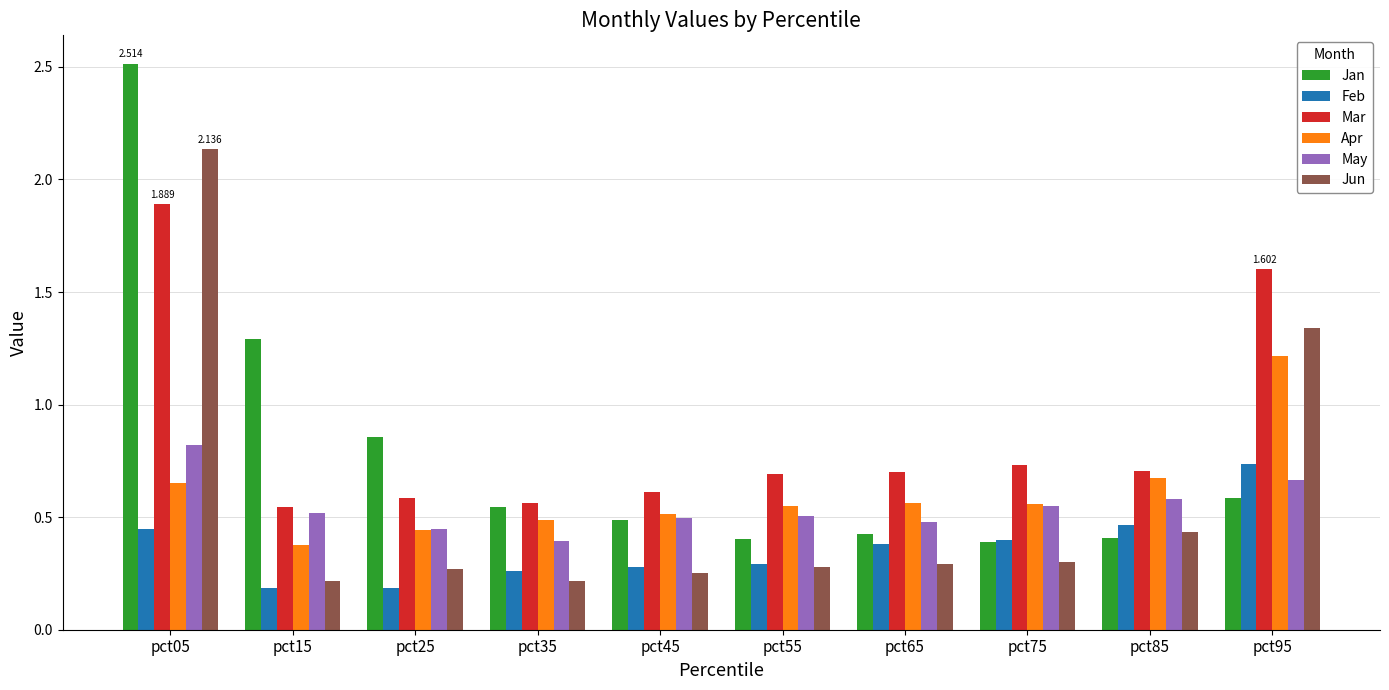

Is the value of Feb at pct85 greater than the value of Apr at pct15?

Yes